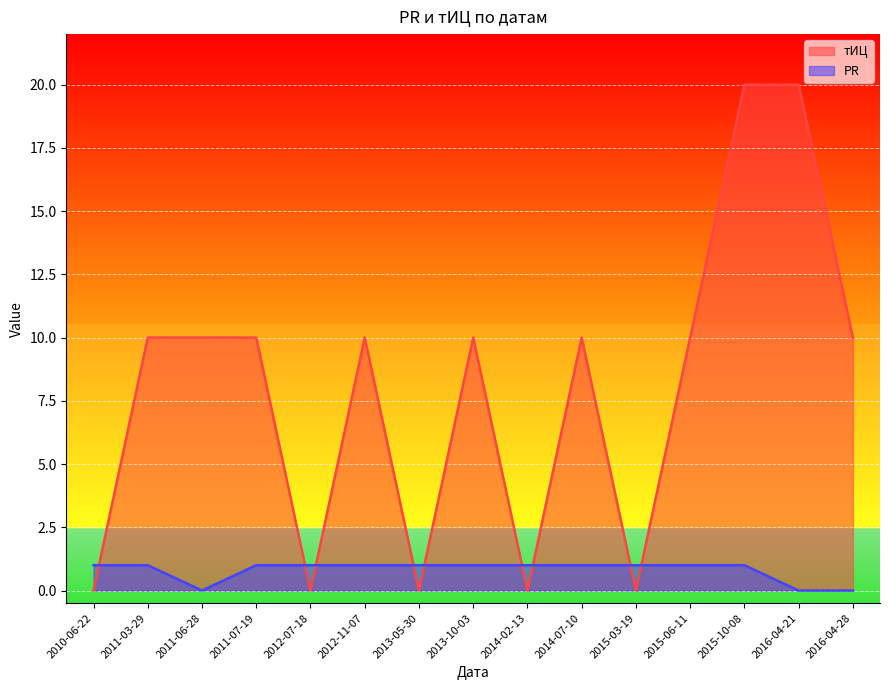

Where is PR nearest to the value 0?

2011-06-28